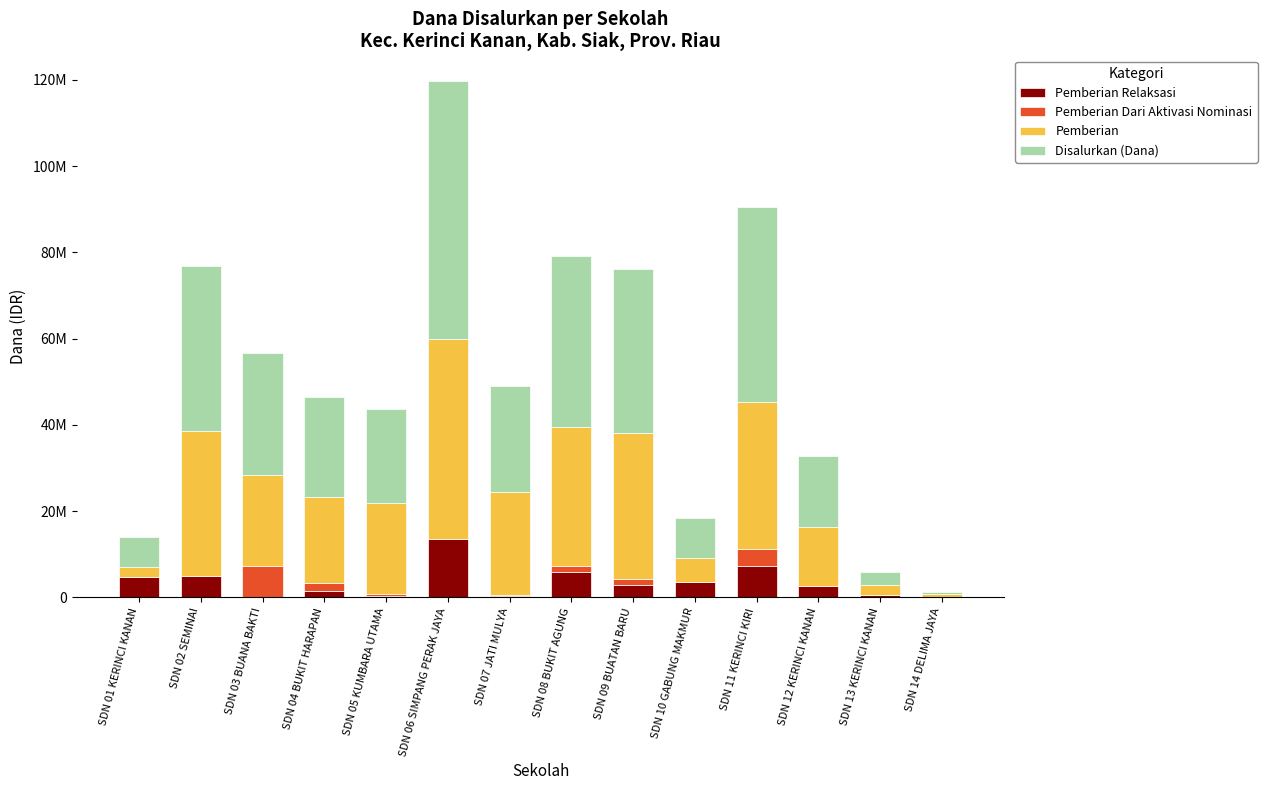

What position from the left is SDN 01 KERINCI KANAN?

1